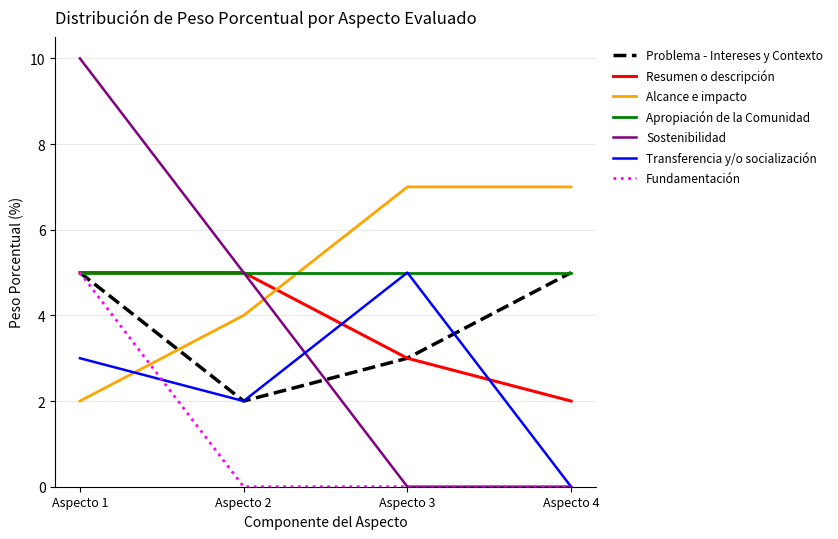

At how many categories does at least one series exceed 6?

3